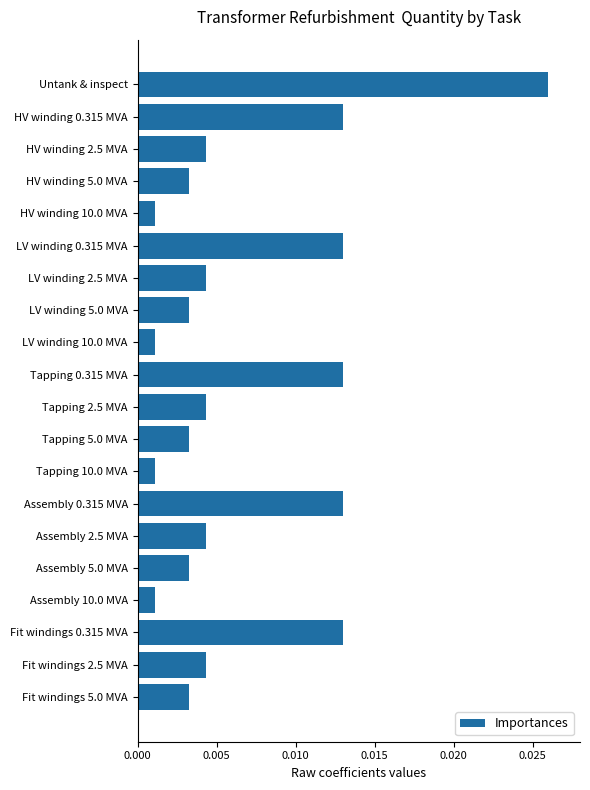

What position from the bottom is HV winding 2.5 MVA?

18